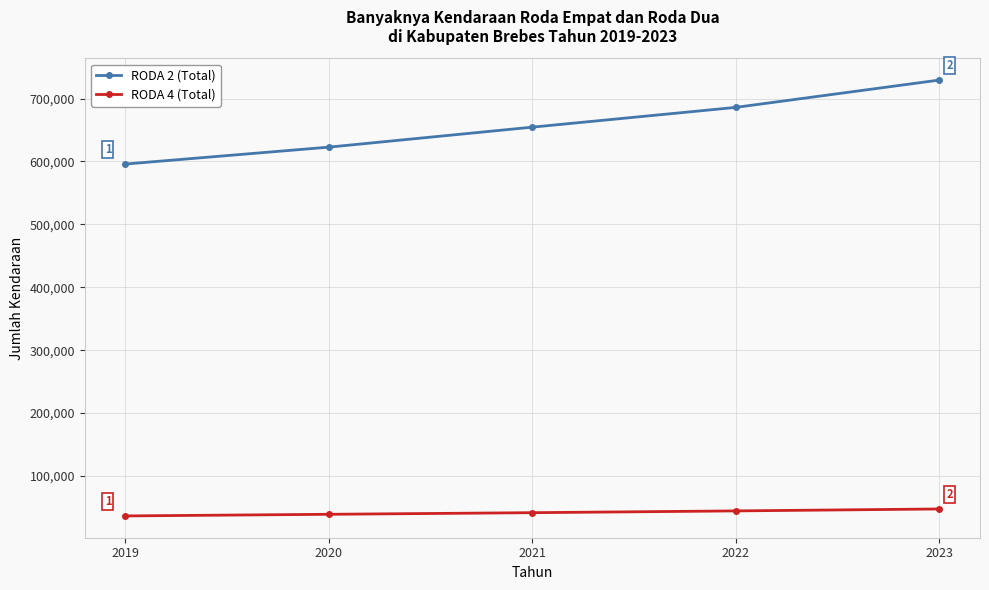

Between 2020 and 2021, which series saw the biggest shift?

RODA 2 (Total)